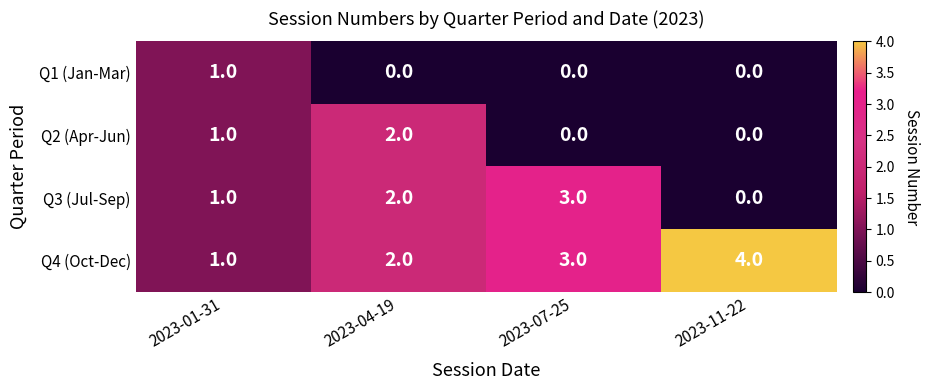

Which label corresponds to the largest value in the chart?

2023-11-22